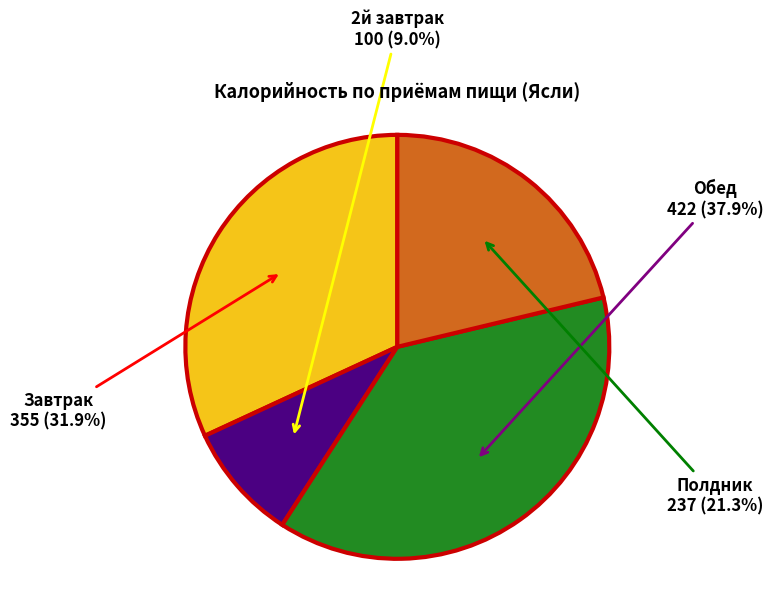

Do Завтрак and 2й завтрак together represent more than half of the pie?

No